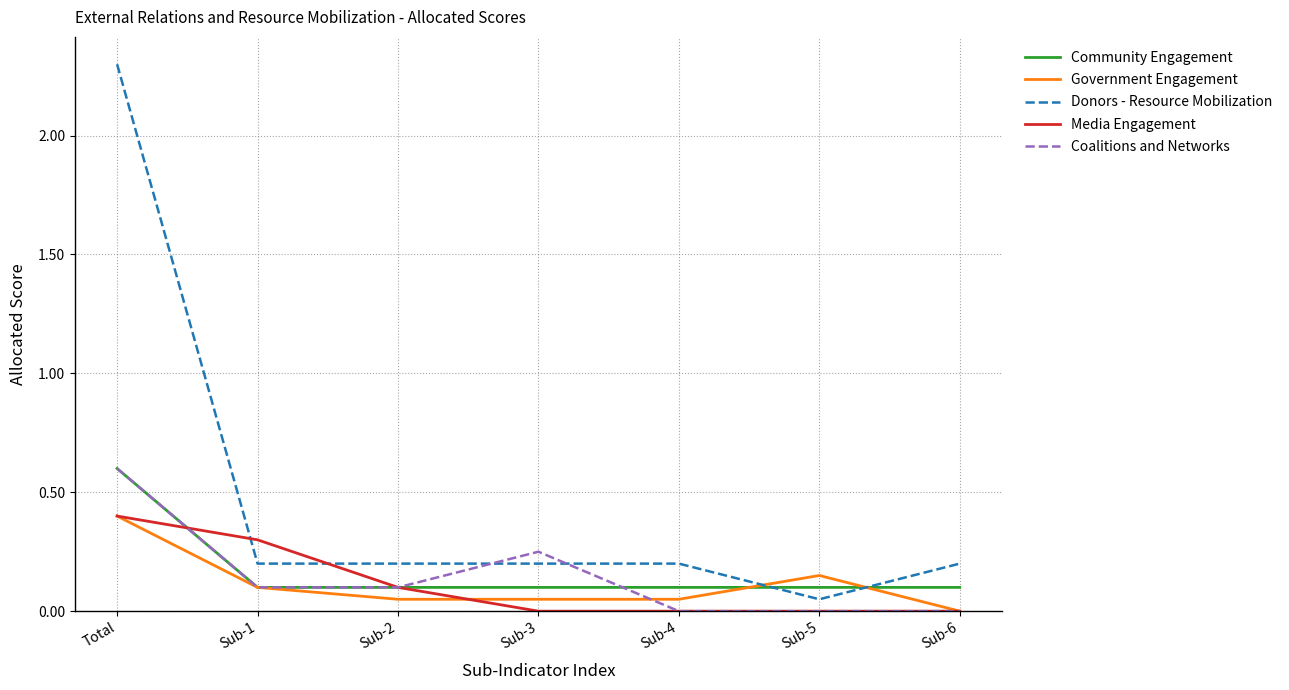

Which series has the largest total across all categories?

Donors - Resource Mobilization